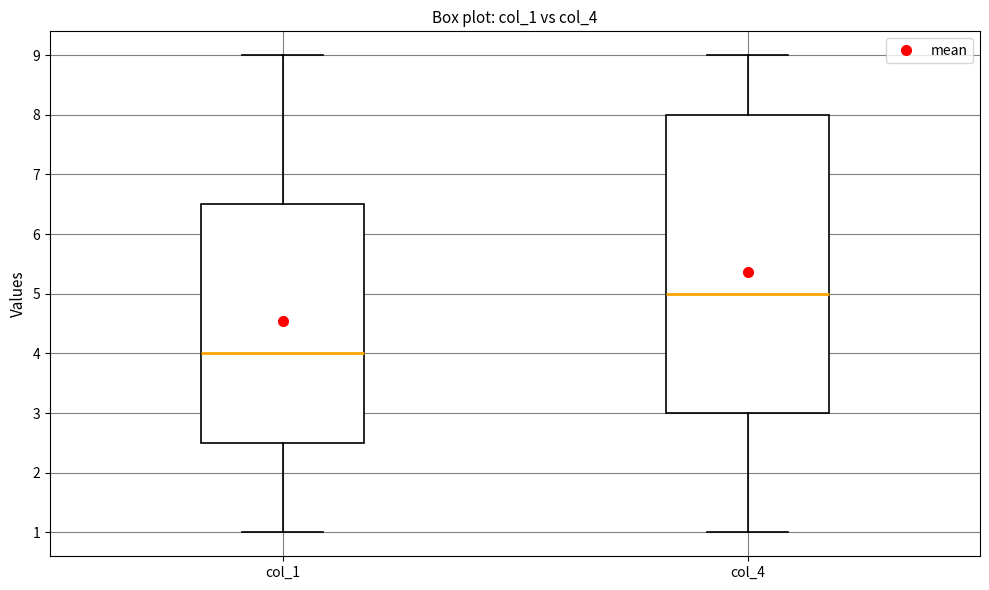

Comparing the boxes themselves (not the whiskers), which one is the tallest?

col_4